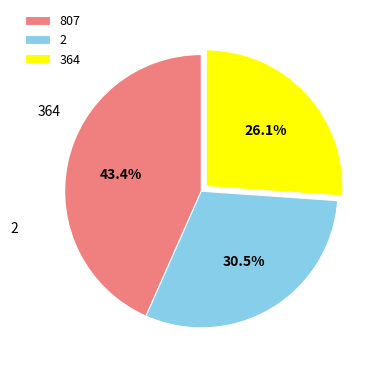

To the nearest percent, what is the difference between the largest and smallest slice percentages?

17%